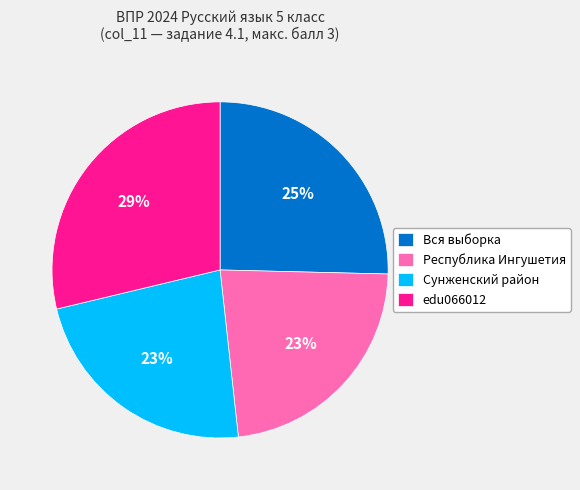

Which slice is the largest?

edu066012